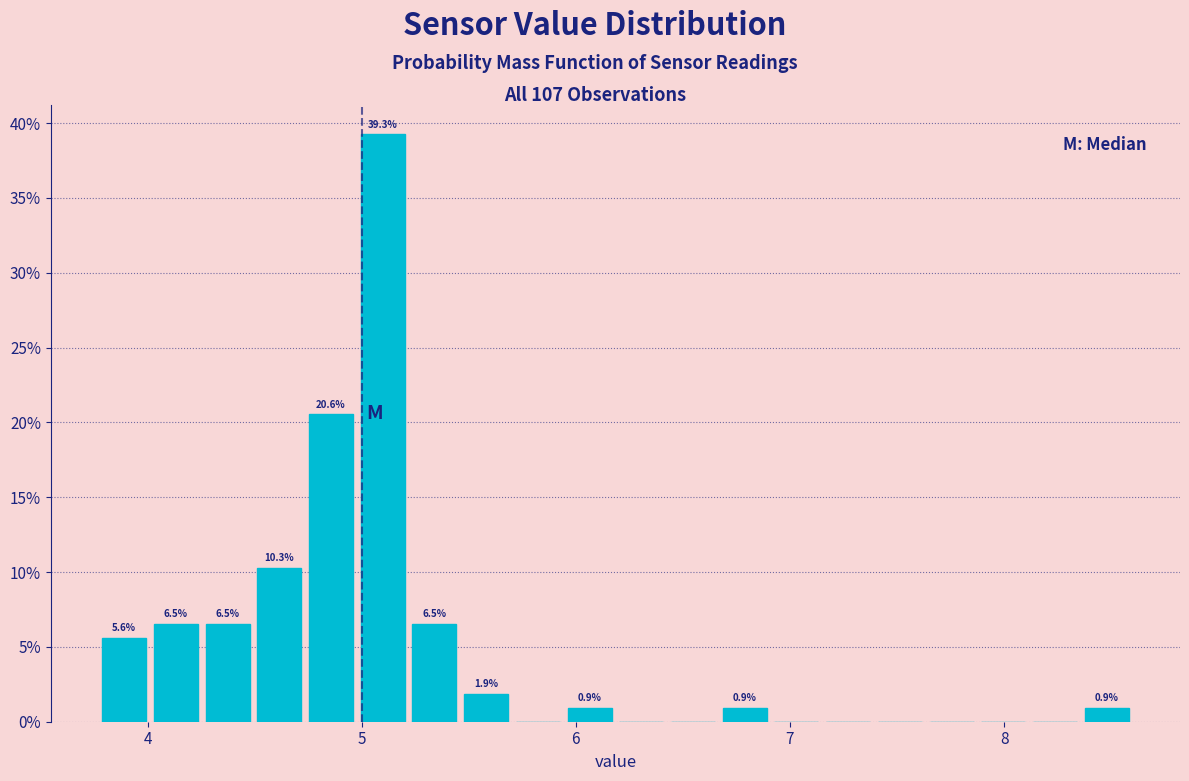

Read against the x-axis, roughly where is the centre of the tallest bar?

5.1